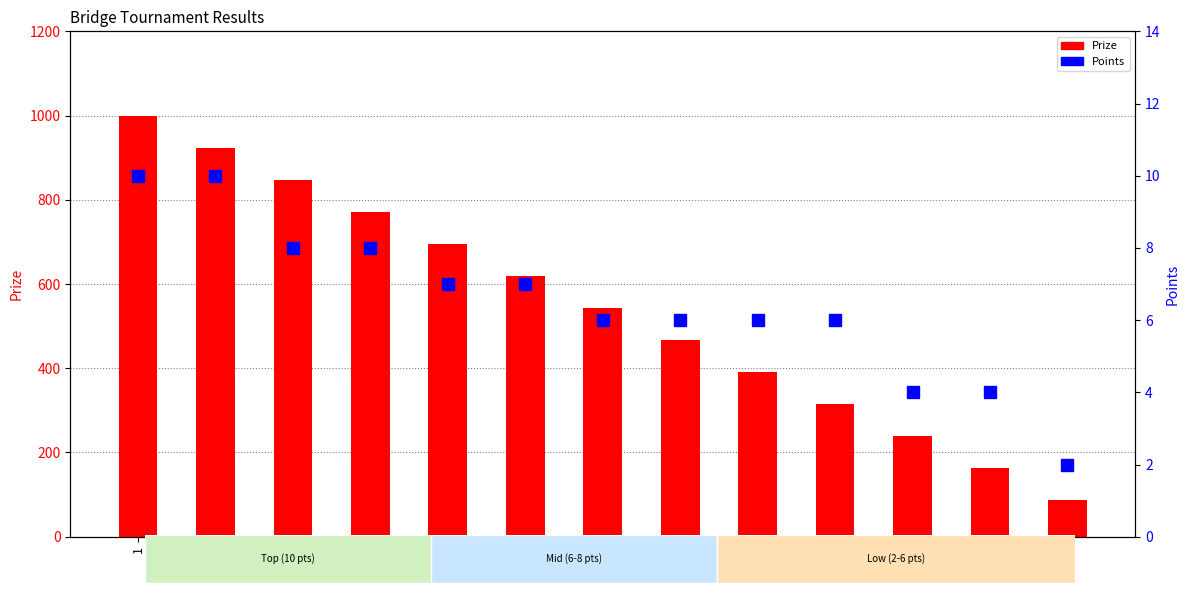

Reading right to left, list all the values displayed in this chart.

Prize: 88	164	240	316	392	468	544	620	696	772	848	924	1000
Points: 2	4	4	6	6	6	6	7	7	8	8	10	10